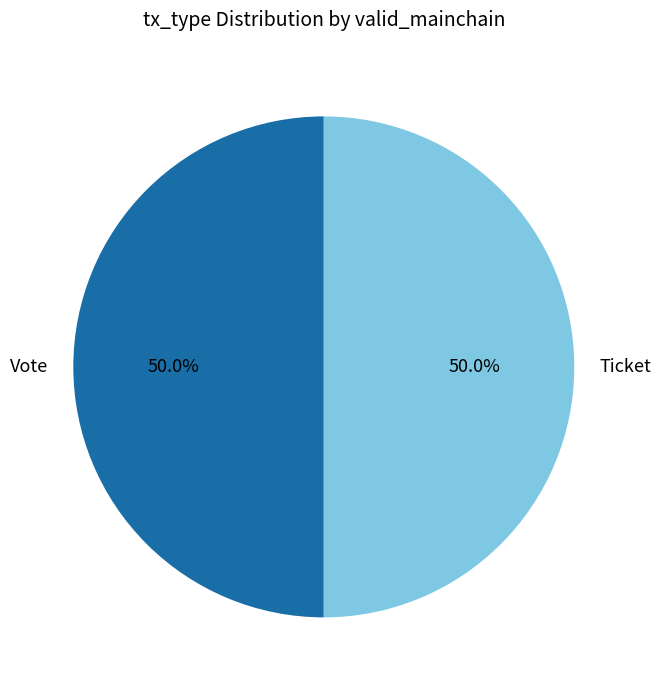

How many segments does this pie chart have?

2